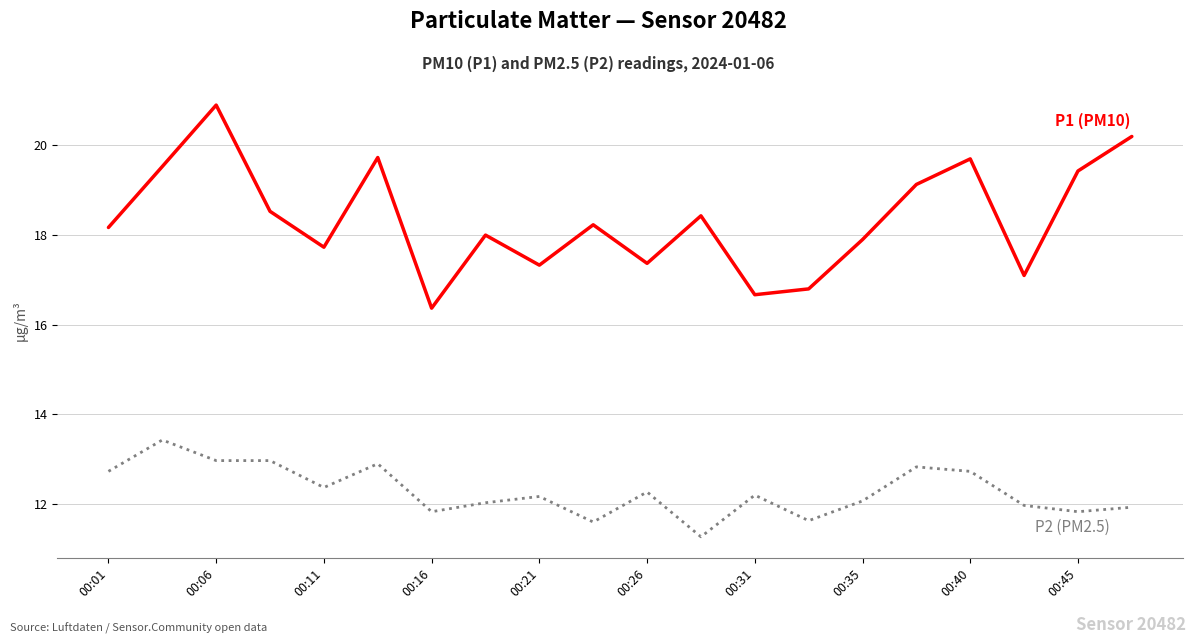

What is the smallest value displayed?

11.3